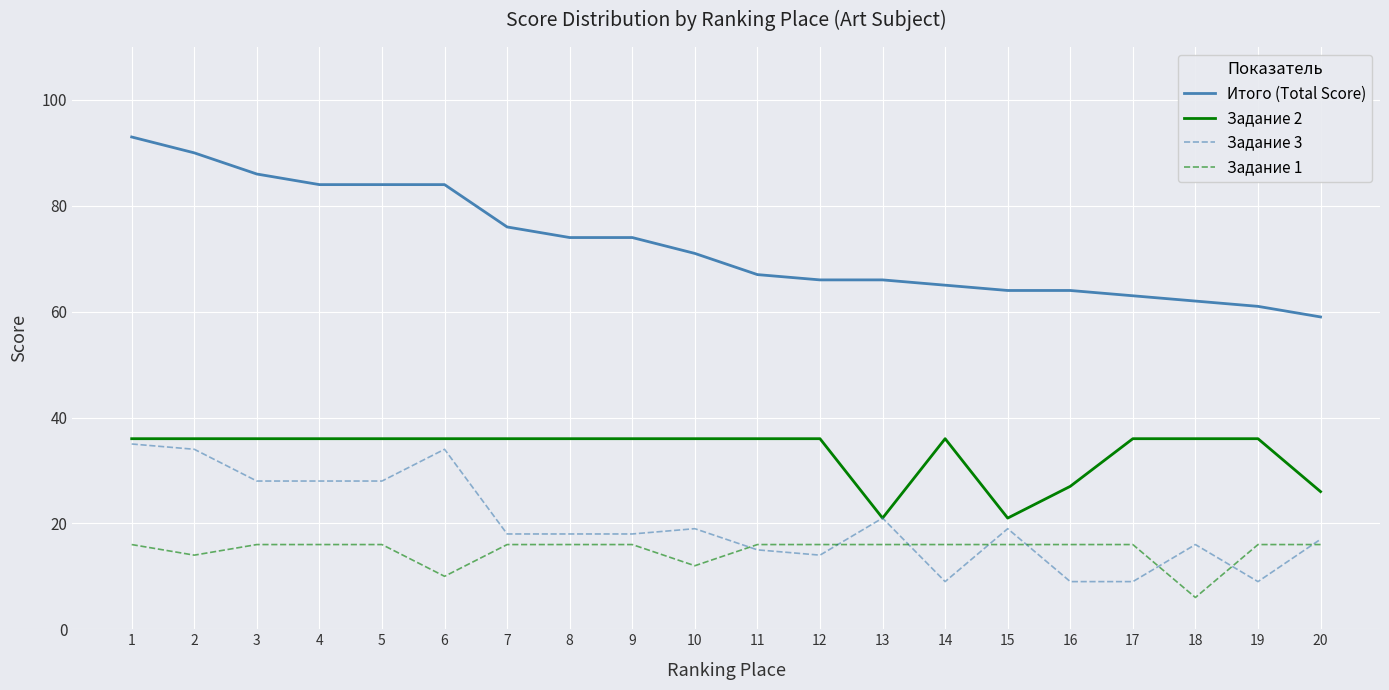

Is the value of Итого (Total Score) at 18 greater than the value of Задание 1 at 5?

Yes